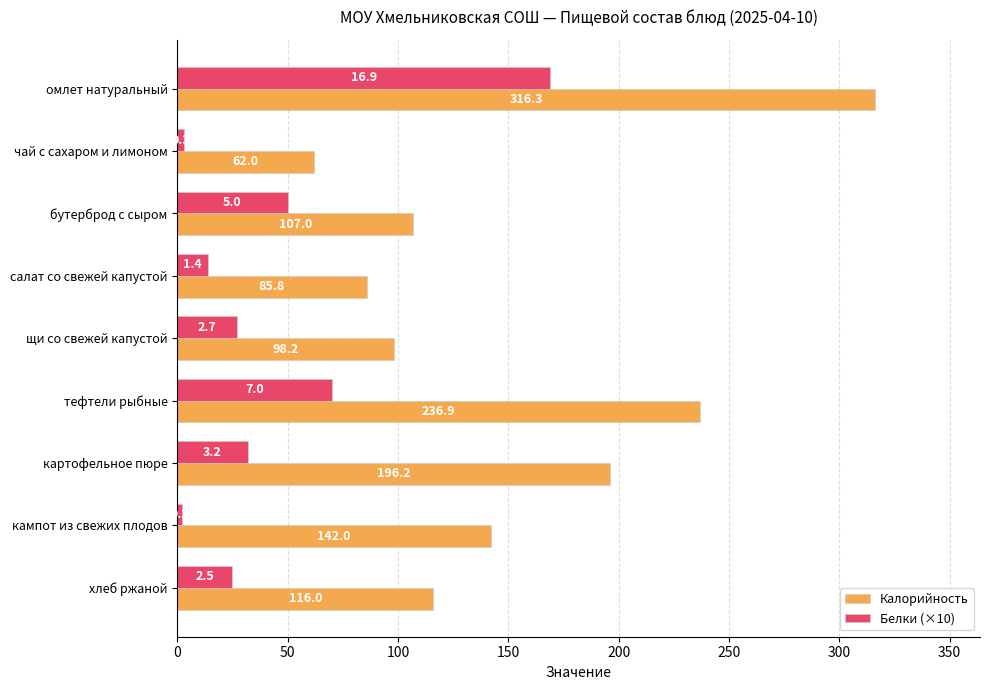

What is the difference between the maximum and minimum values in the Белки (×10) series?

167.0